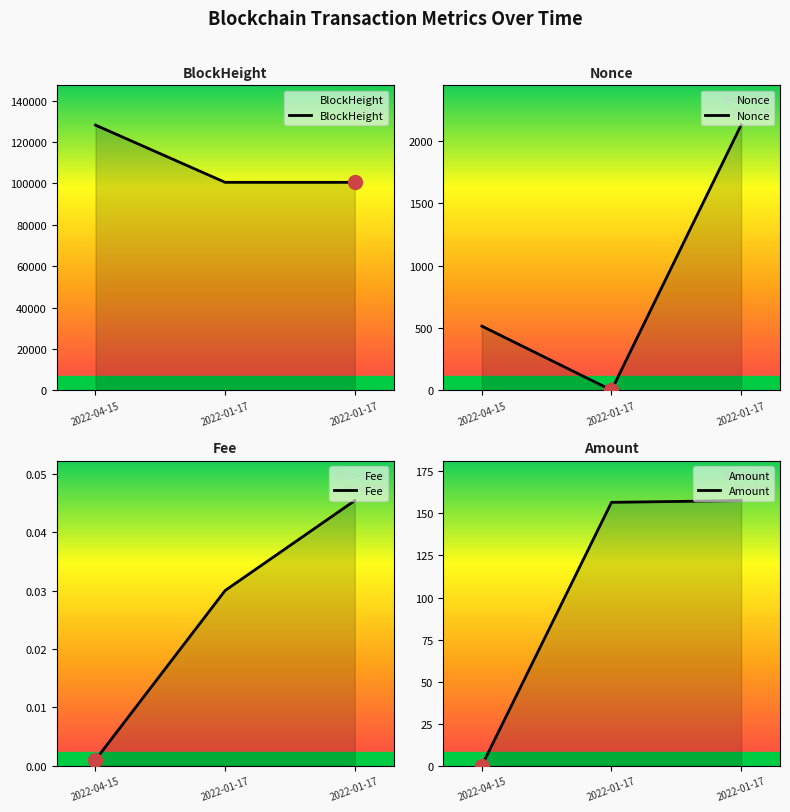

True or false: Fee has a value of 0.0 at 2022-01-17.

True